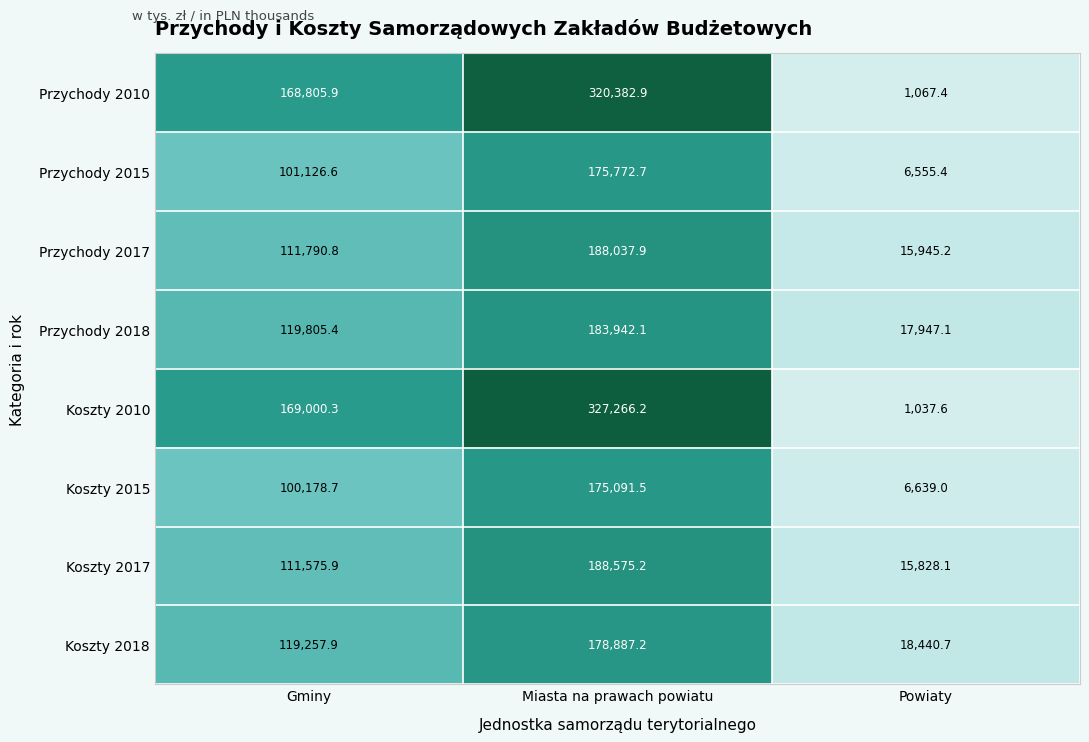

The Przychody 2010 series shows 168805.9 at Gminy. True or false?

True